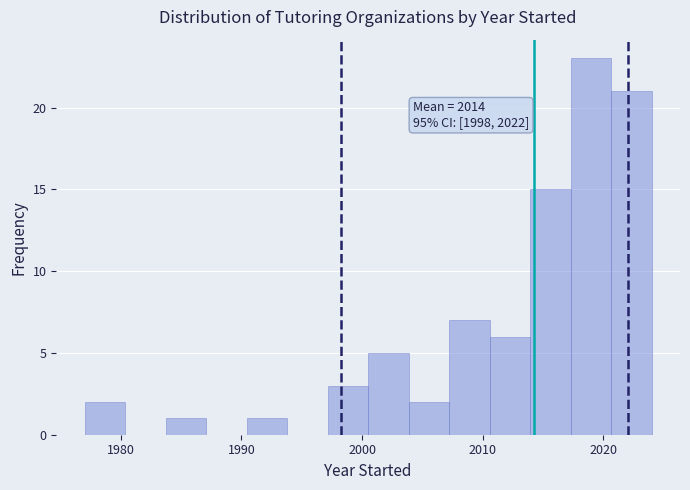

Around what value on the x-axis is the tallest bar? Give the approximate position of its centre, as read against the axis.

2019